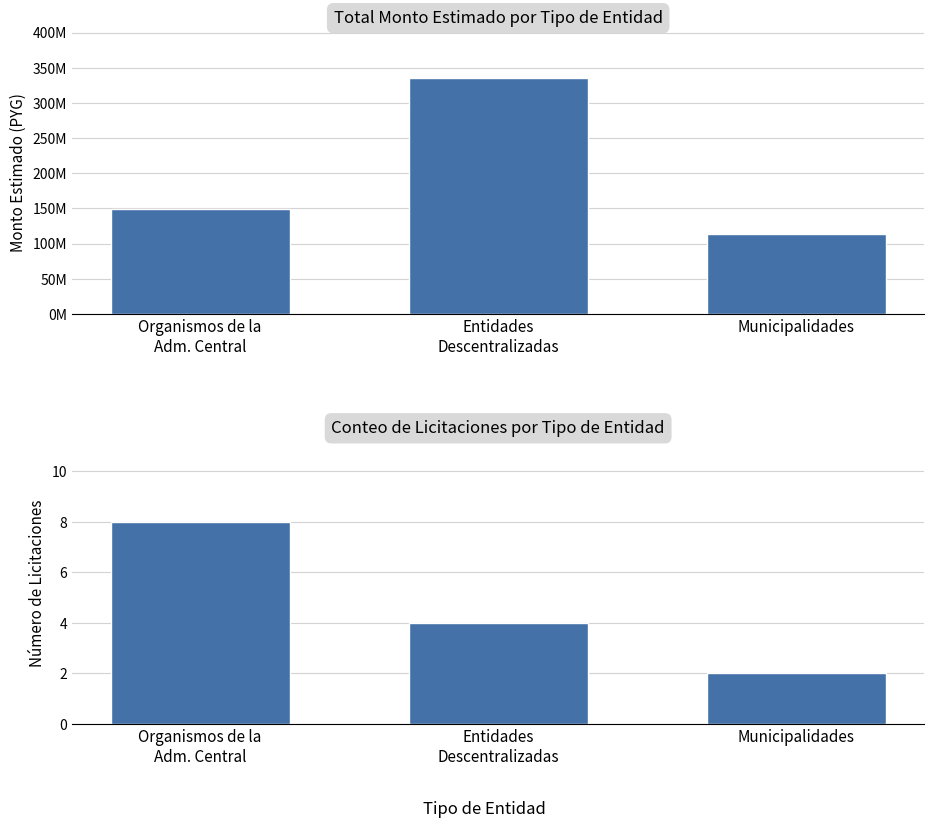

Does the chart contain stacked bars?

No